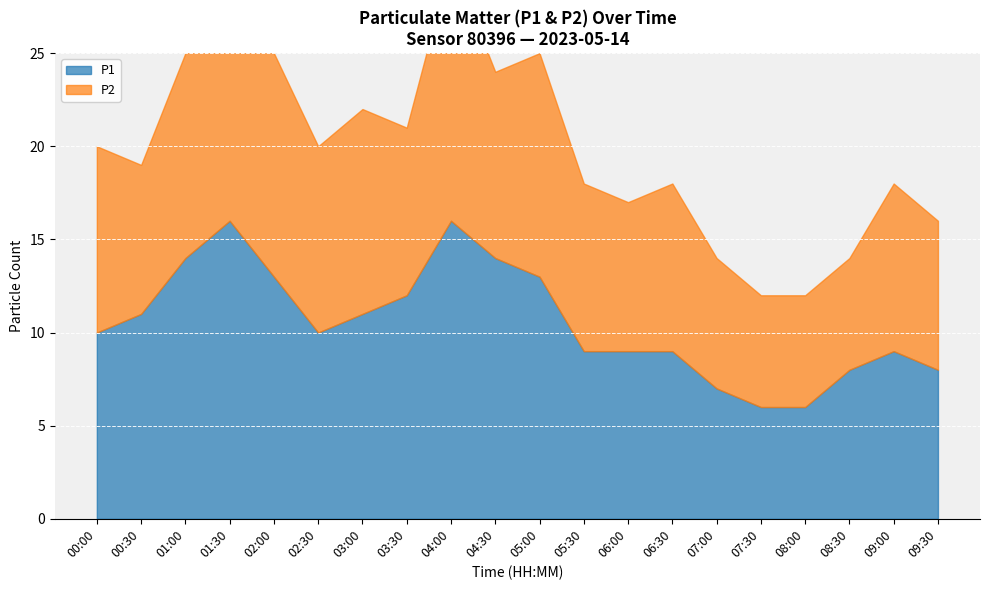

What is the minimum value shown in the chart?

6